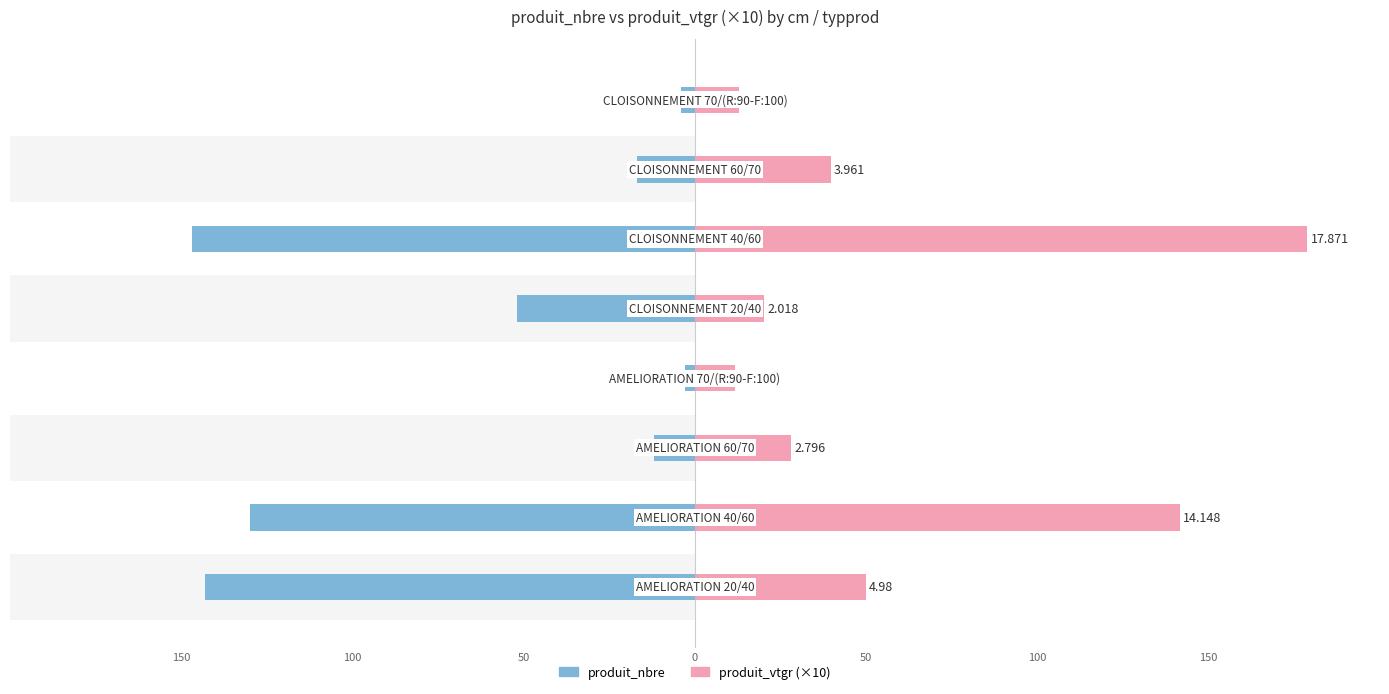

What is the spread (max minus min) of values at 50?

40.0